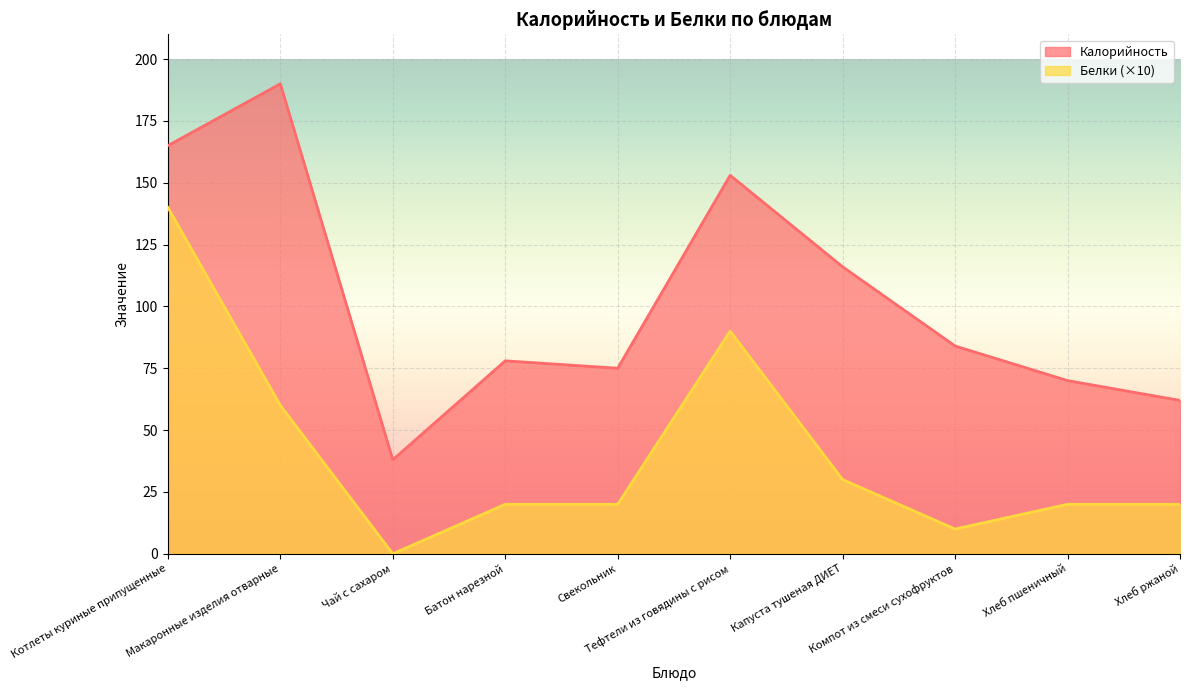

At which label does Калорийность reach its minimum?

Чай с сахаром